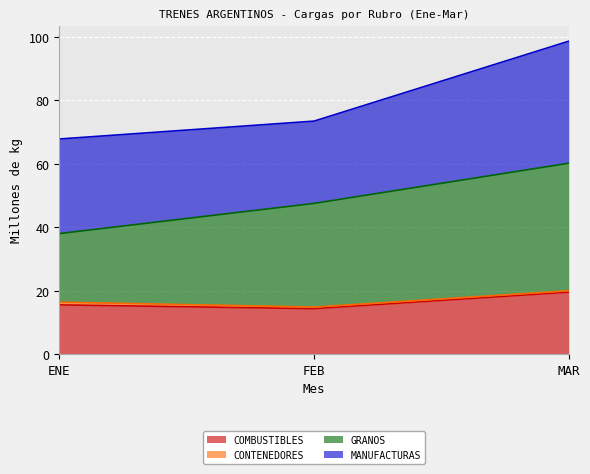

What is the total value across all series at ENE?

67.8